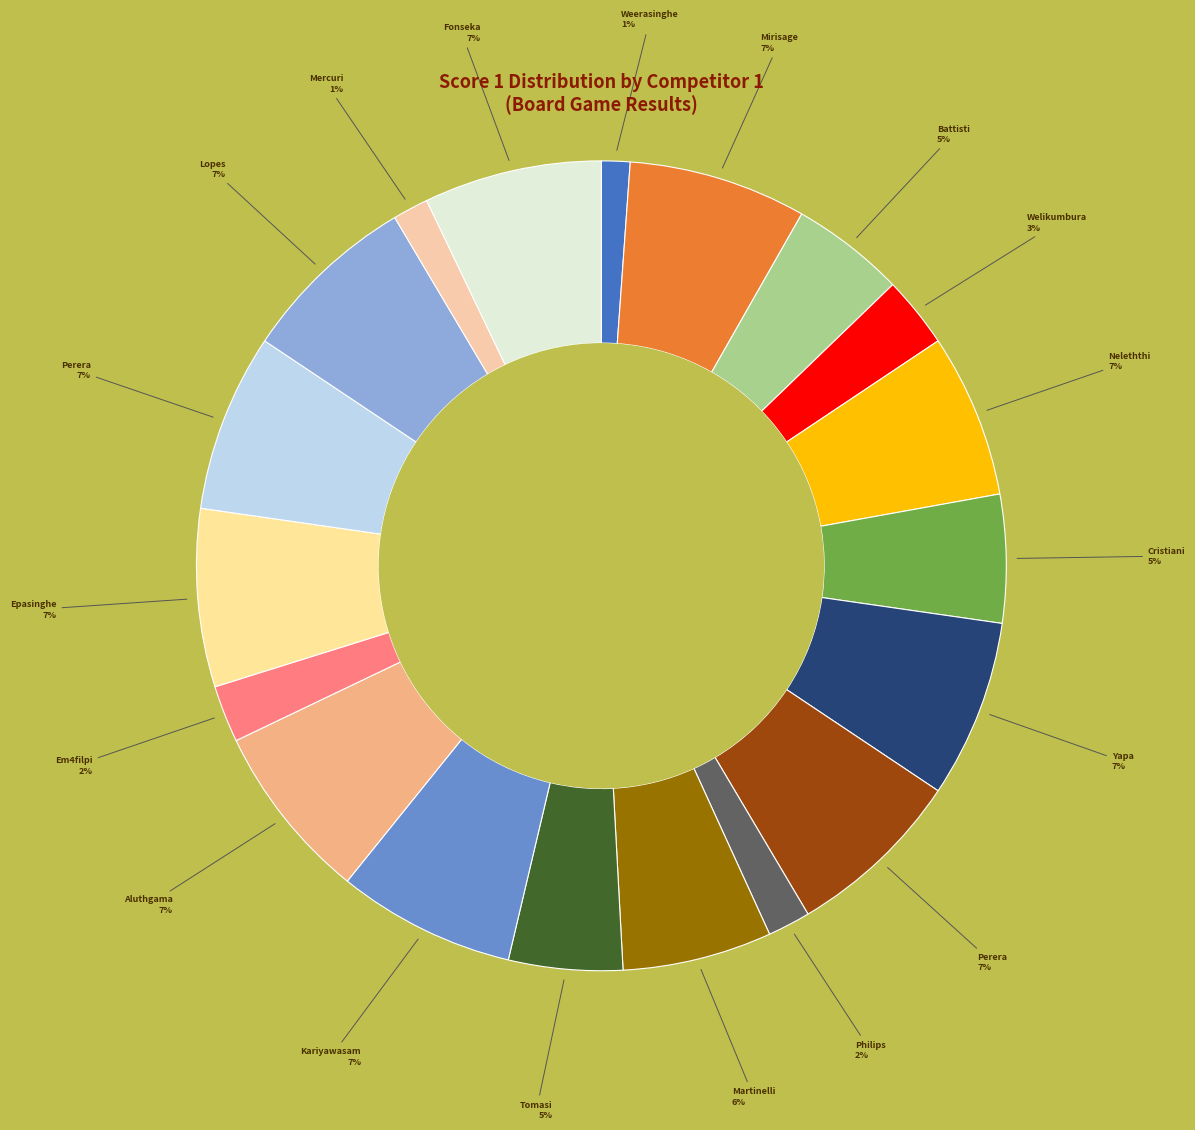

Count the number of slices in the pie.

19